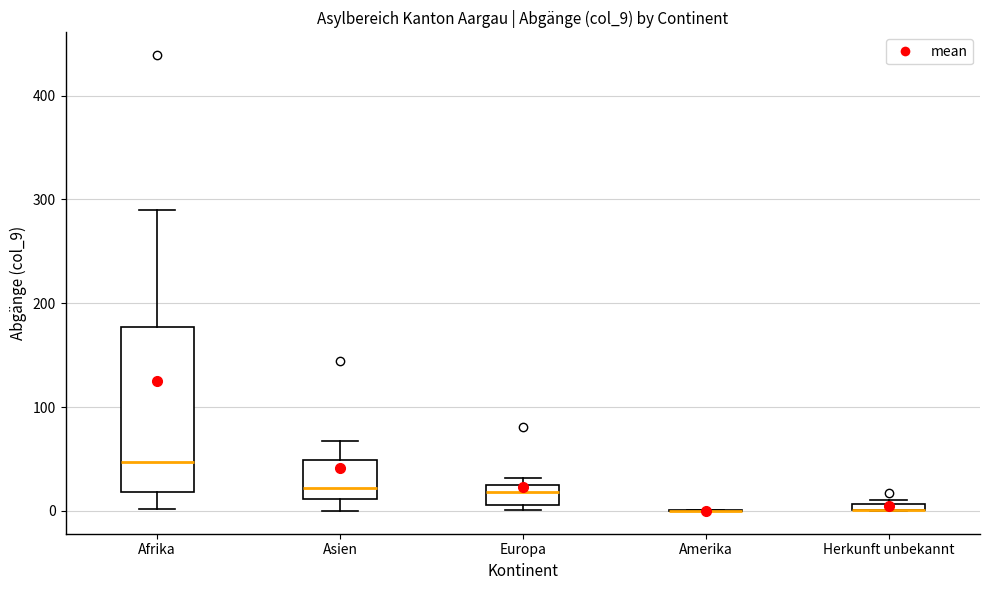

Comparing the boxes themselves (not the whiskers), which one is the tallest?

Afrika